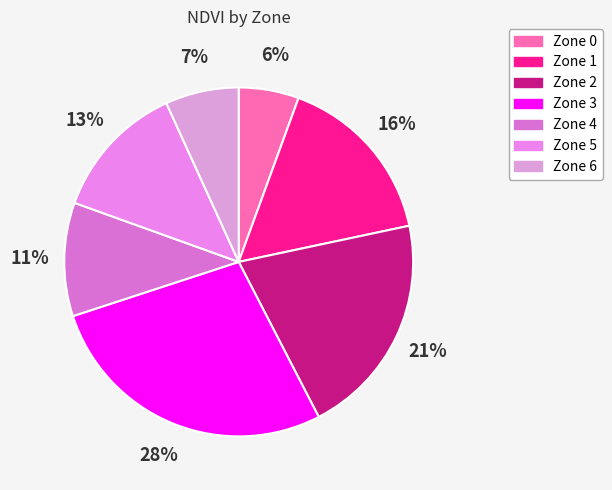

Which slice is the largest?

Zone 3